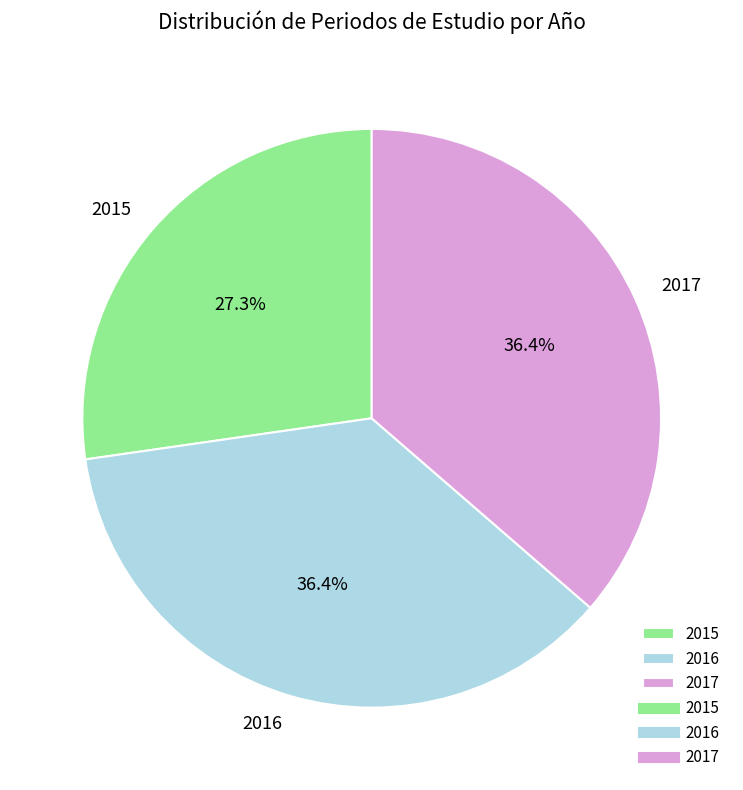

Is the sum of 2017 and 2015 greater than half?

Yes